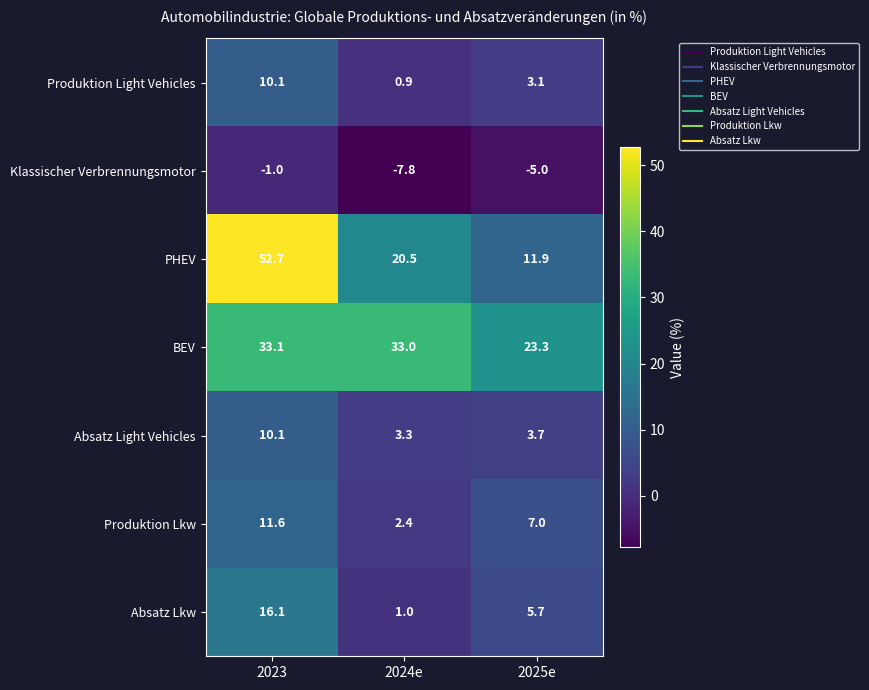

What is the average value of the PHEV series?

28.4